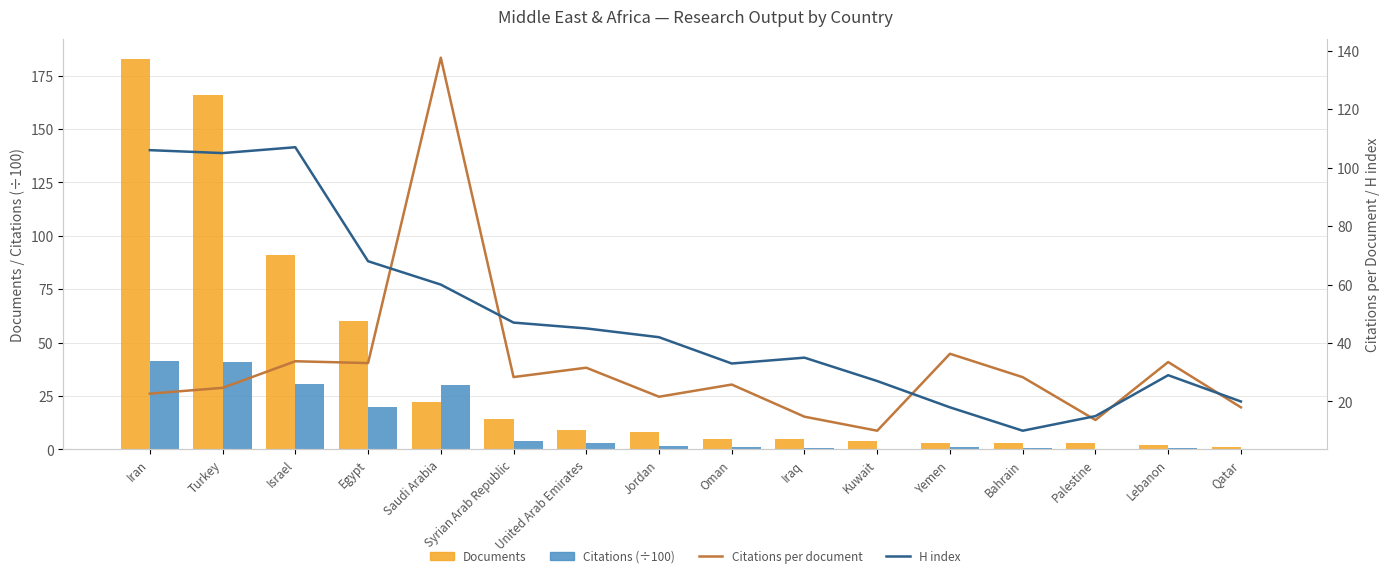

At how many categories does at least one series exceed 90?

4